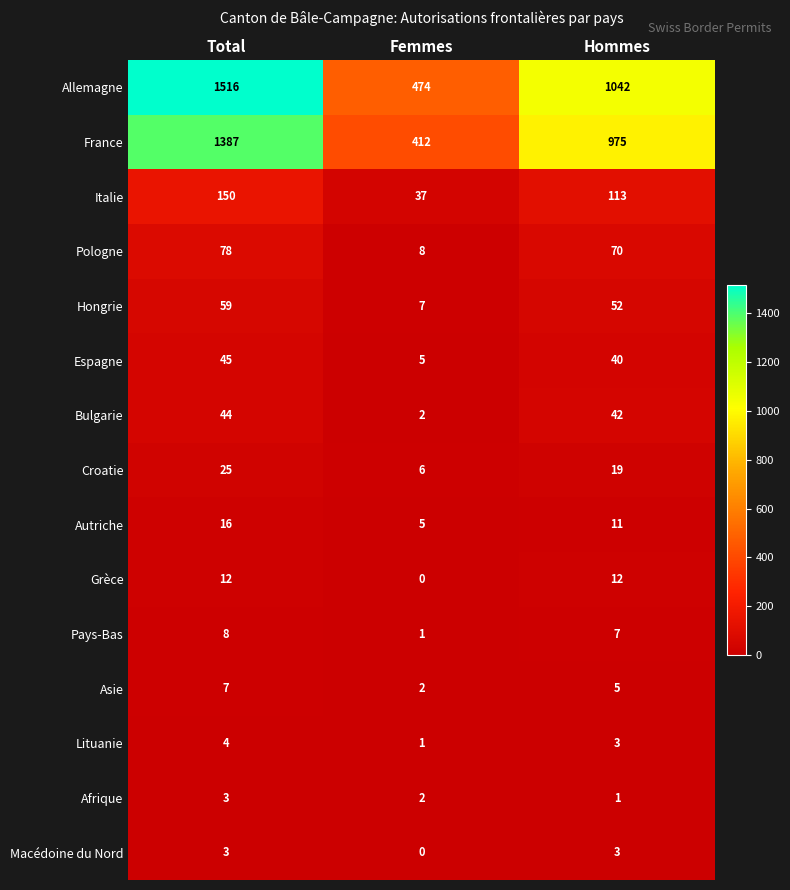

Rank the categories by Autriche value from lowest to highest.

Femmes, Hommes, Total